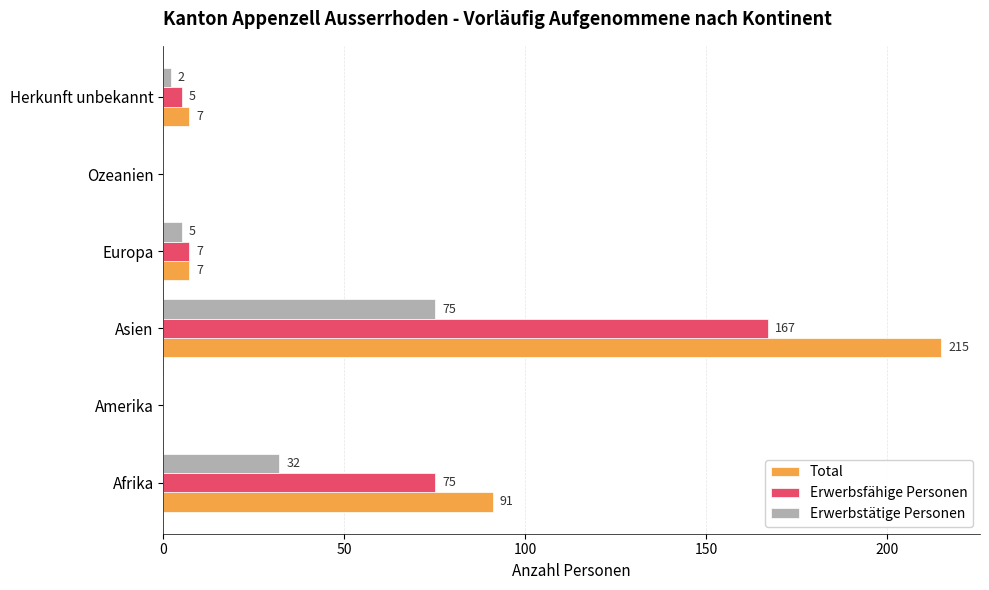

The Erwerbsfähige Personen series shows 0 at Amerika. True or false?

True